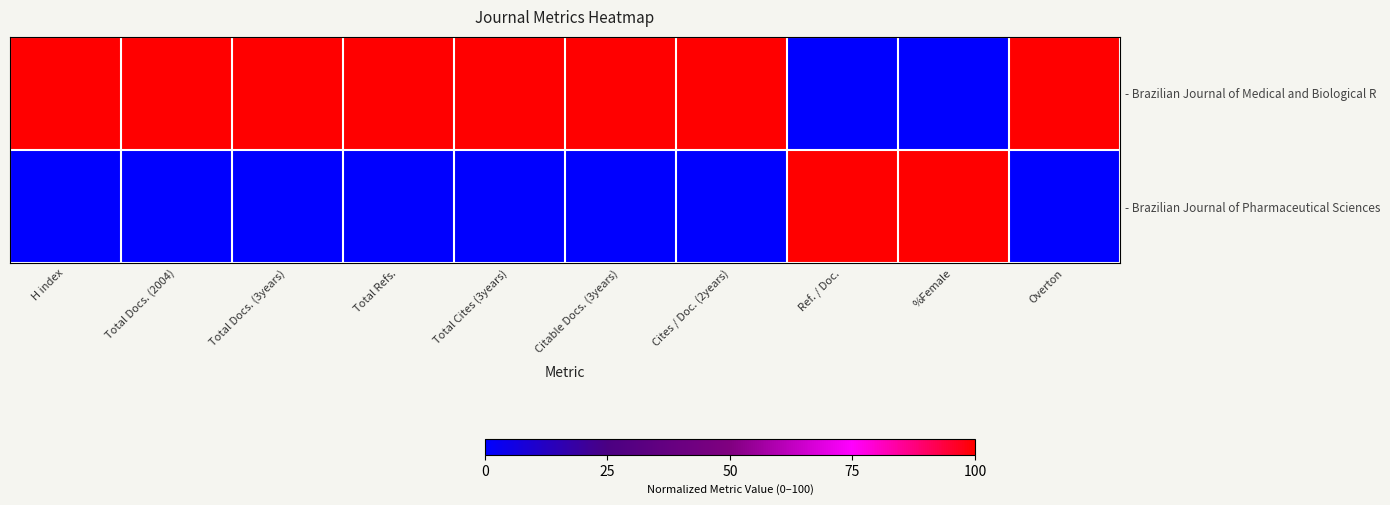

Which series has the widest spread of values?

- Brazilian Journal of Medical and Biological R